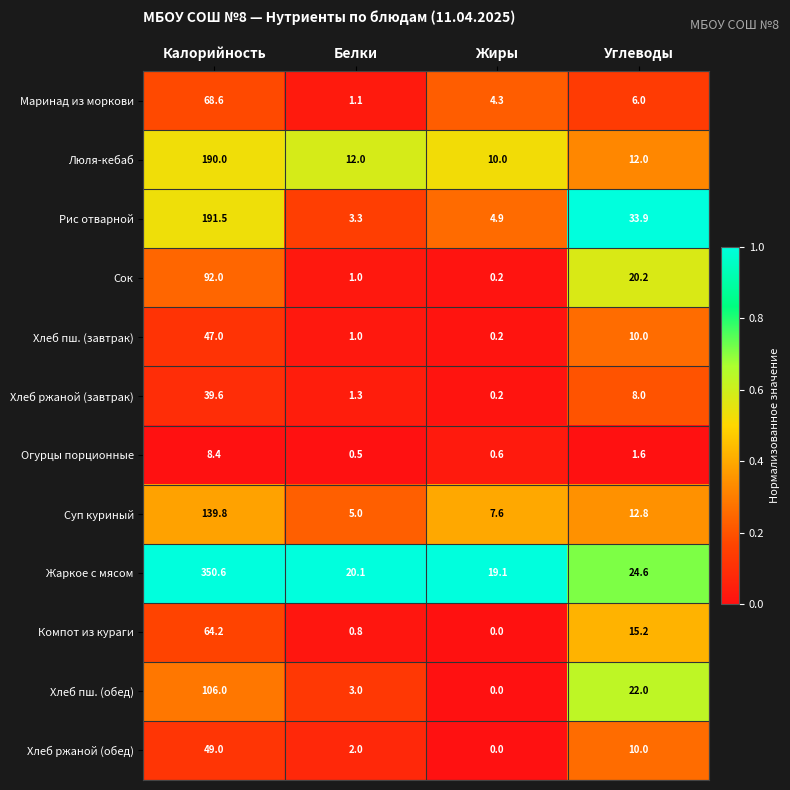

List the series in order of their peak value, lowest first.

Огурцы порционные, Хлеб ржаной (завтрак), Хлеб пш. (завтрак), Хлеб ржаной (обед), Компот из кураги, Маринад из моркови, Сок, Хлеб пш. (обед), Суп куриный, Люля-кебаб, Рис отварной, Жаркое с мясом